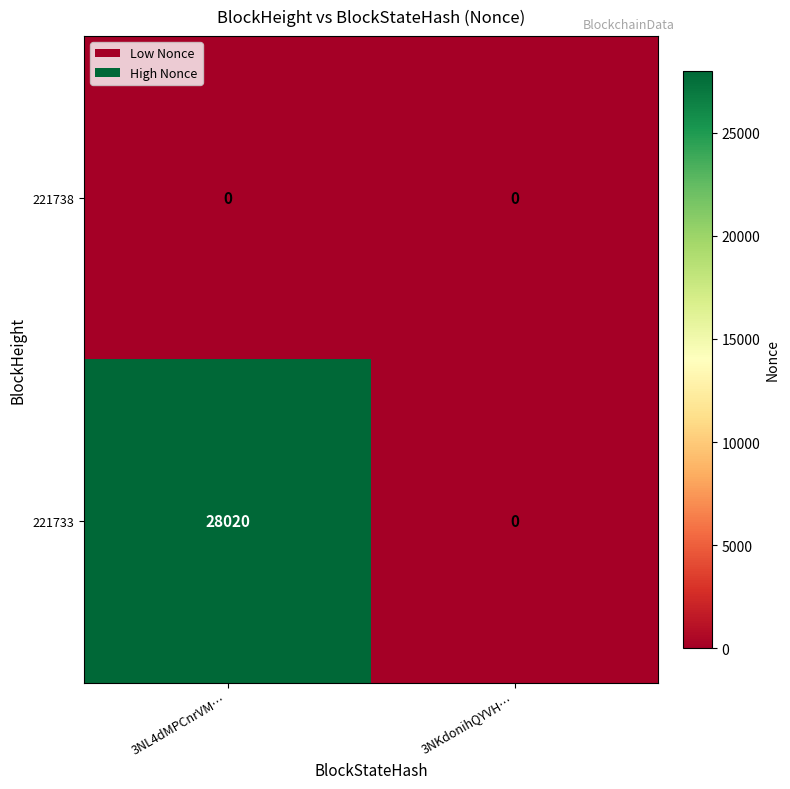

At which category is the sum across all series the highest?

3NL4dMPCnrVM…